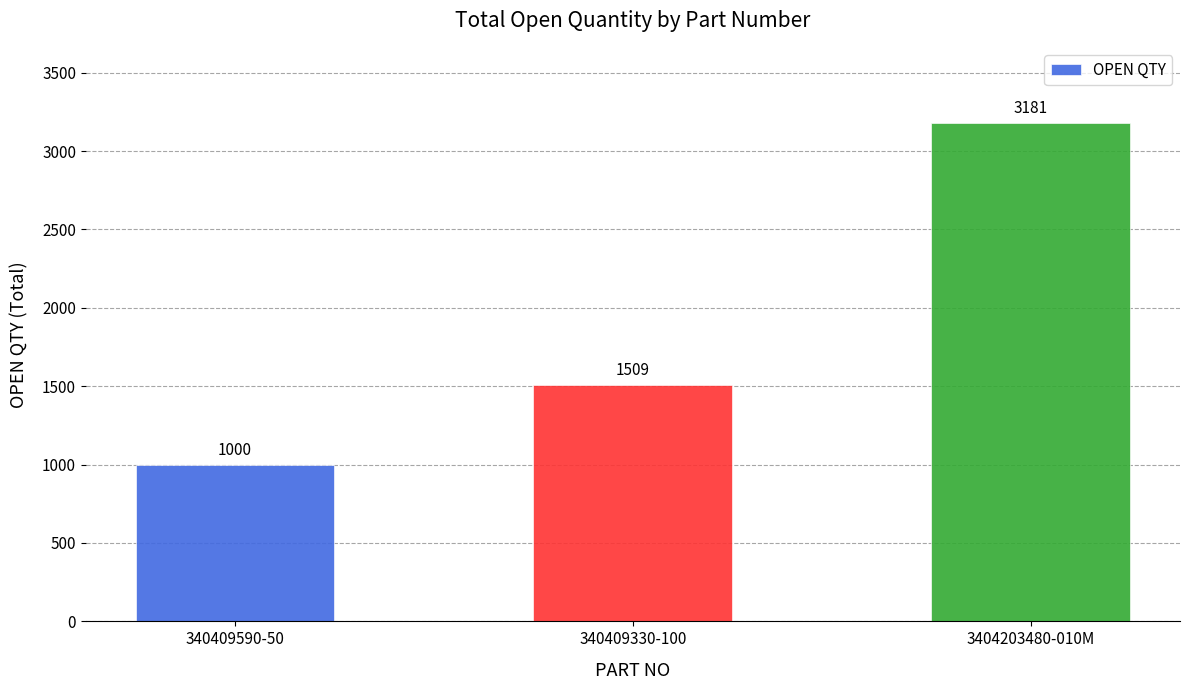

The chart shows a value of 2068 at 340409330-100. True or false?

False